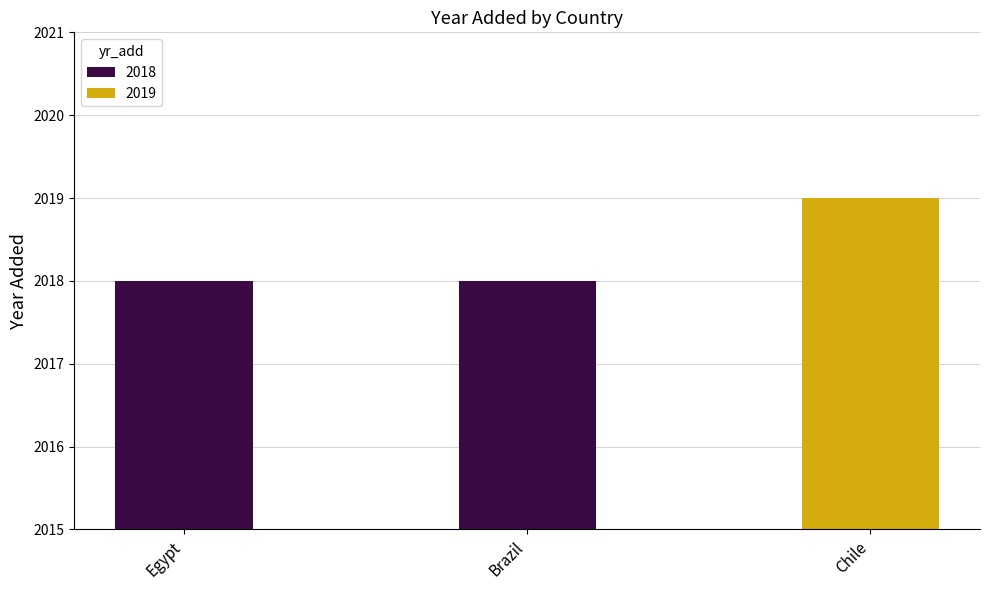

How many distinct data groups are displayed?

1